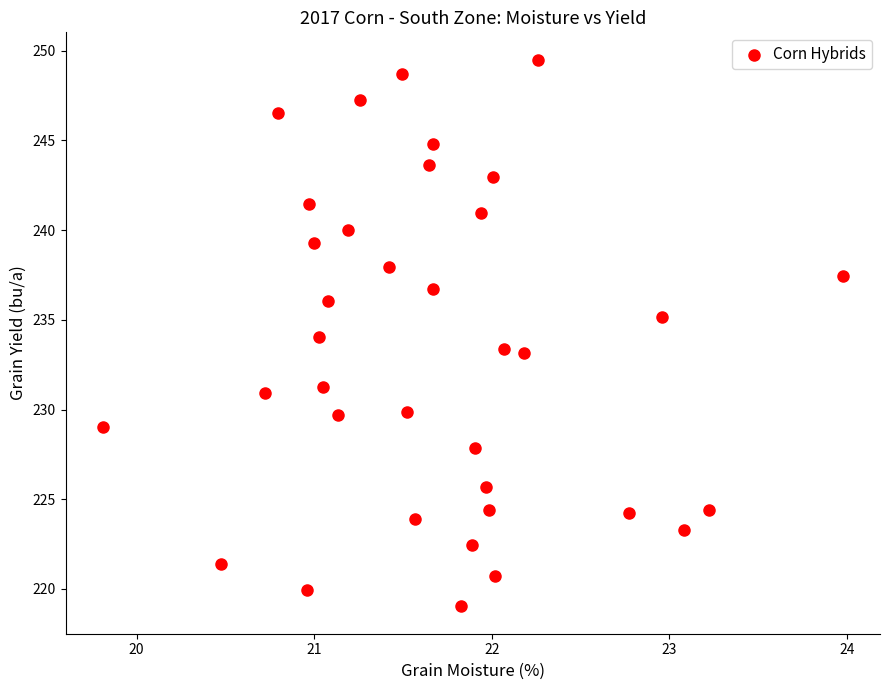

What is the range of Y values (max minus min)?

30.5